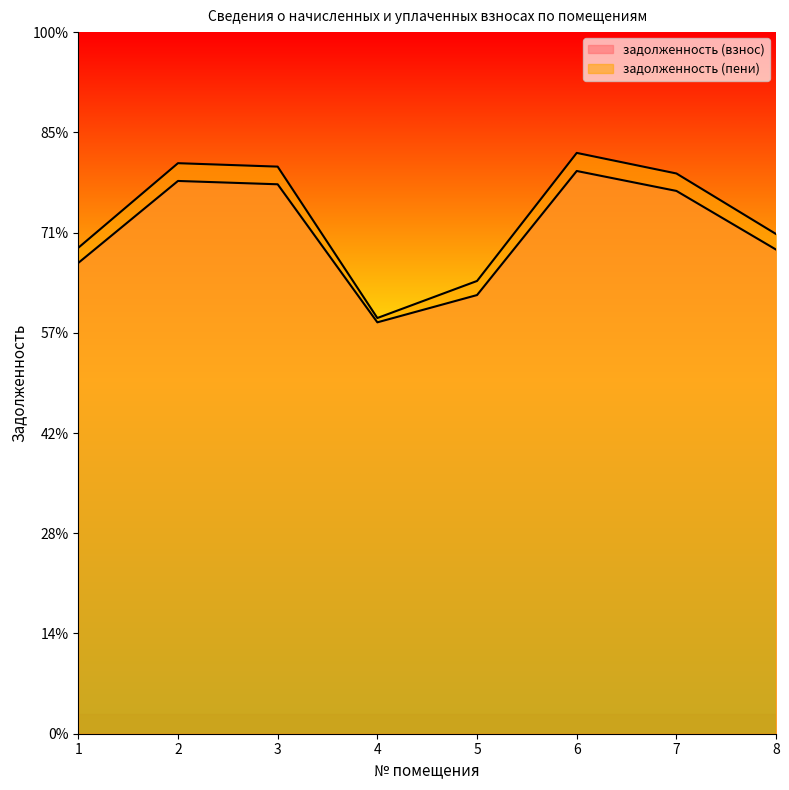

Reading left to right, what are all the values shown in this chart?

задолженность (взнос): 23485.6	27574.9	27408.9	20522.3	21882.9	28072.0	27077.4	24148.7
задолженность (пени): 24240.4	28461.1	28289.8	20737.9	22586.2	28974.2	27947.6	24924.8